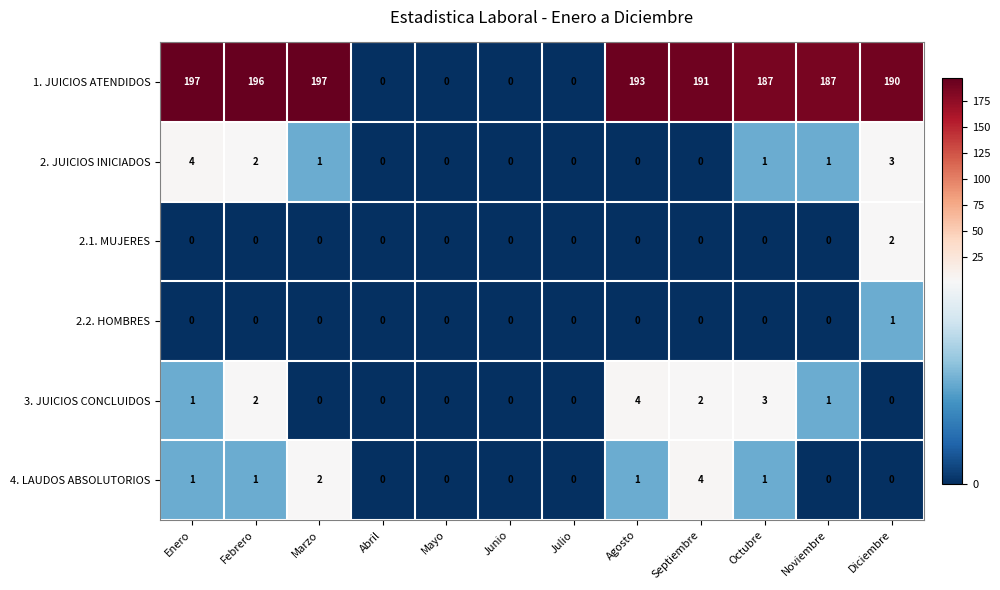

At which category is the sum across all series the highest?

Enero